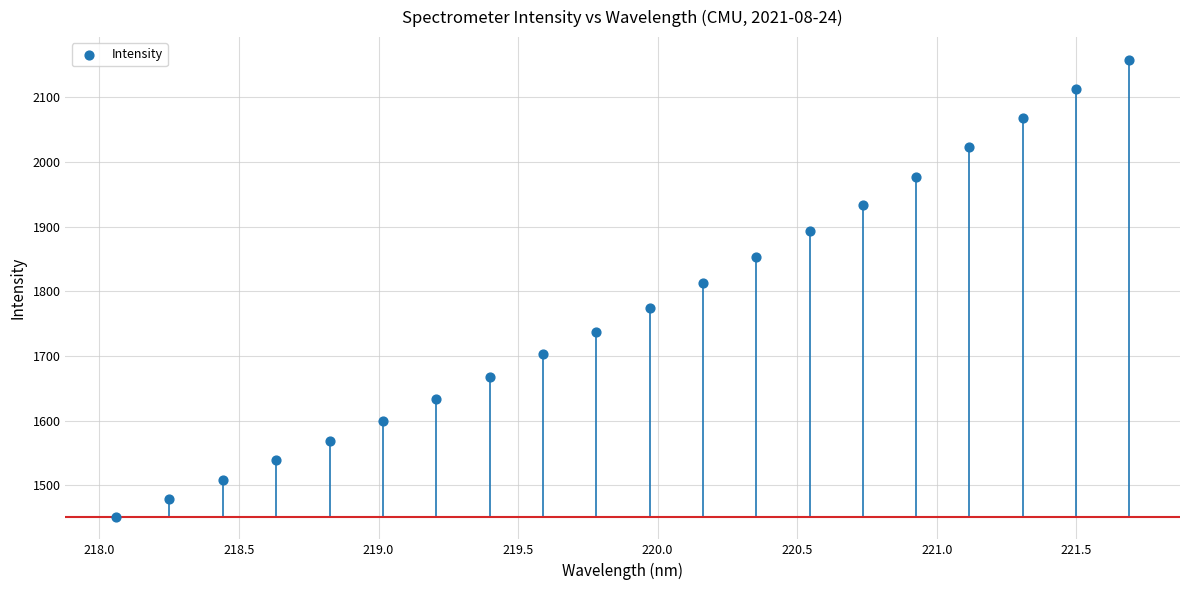

What Y value in the scatter plot is closest to 1804?

1812.8